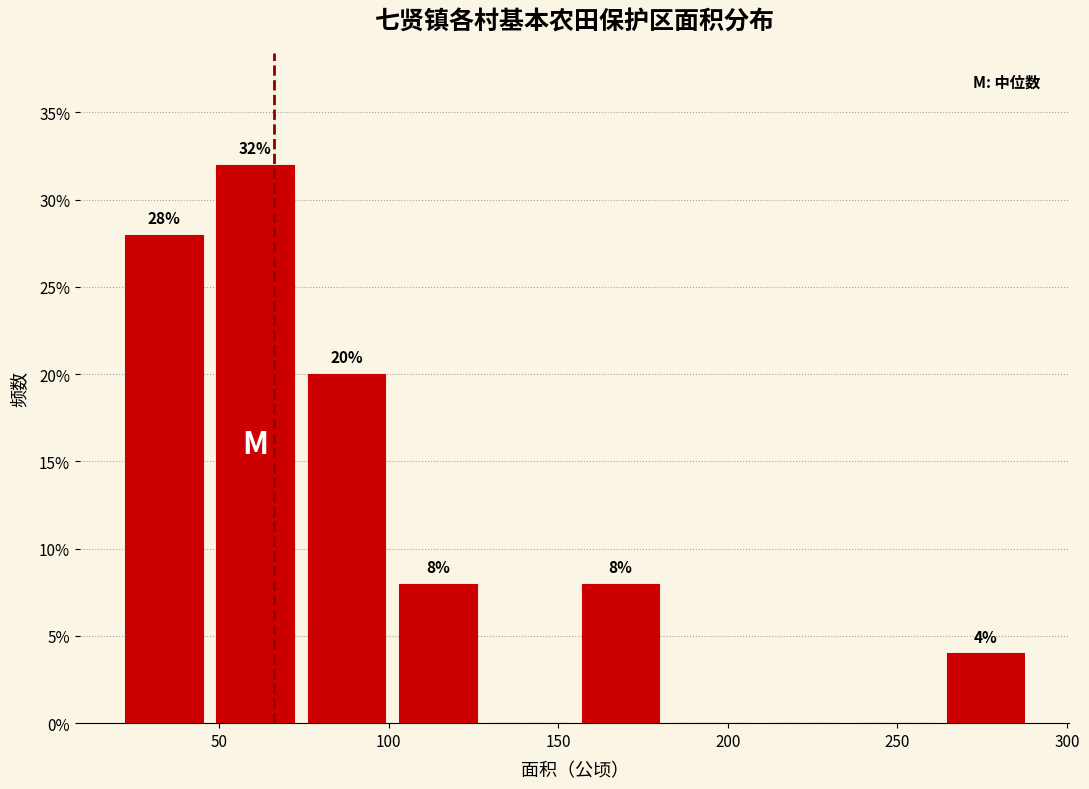

Which range on the x-axis has the tallest bar?

45 to 75